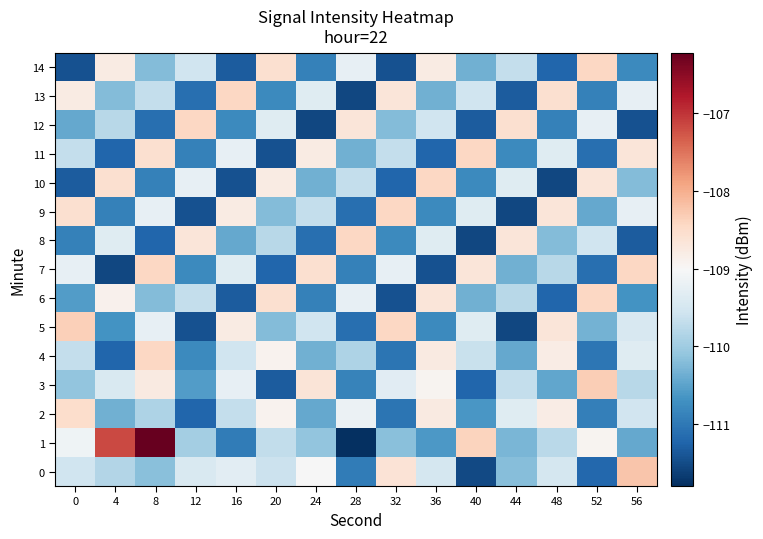

Reading left to right, extract all data points from this chart.

0: 0=-109.6	4=-109.8	8=-110.2	12=-109.4	16=-109.3	20=-109.6	24=-109.0	28=-111.0	32=-108.6	36=-109.5	40=-111.5	44=-110.2	48=-109.5	52=-111.2	56=-108.2
1: 0=-109.1	4=-107.2	8=-106.2	12=-110.0	16=-111.0	20=-109.7	24=-110.1	28=-111.8	32=-110.2	36=-110.6	40=-108.4	44=-110.3	48=-109.8	52=-108.9	56=-110.4
2: 0=-108.5	4=-110.3	8=-109.9	12=-111.2	16=-109.7	20=-108.9	24=-110.4	28=-109.2	32=-111.0	36=-108.8	40=-110.6	44=-109.3	48=-108.8	52=-110.9	56=-109.5
3: 0=-110.1	4=-109.4	8=-108.8	12=-110.6	16=-109.2	20=-111.3	24=-108.7	28=-110.9	32=-109.3	36=-108.9	40=-111.2	44=-109.7	48=-110.5	52=-108.3	56=-109.8
4: 0=-109.7	4=-111.2	8=-108.4	12=-110.8	16=-109.6	20=-108.9	24=-110.3	28=-109.9	32=-111.0	36=-108.8	40=-109.6	44=-110.4	48=-108.8	52=-111.0	56=-109.3
5: 0=-108.3	4=-110.7	8=-109.2	12=-111.5	16=-108.8	20=-110.2	24=-109.6	28=-111.1	32=-108.4	36=-110.8	40=-109.3	44=-111.6	48=-108.7	52=-110.3	56=-109.5
6: 0=-110.6	4=-108.9	8=-110.2	12=-109.7	16=-111.3	20=-108.6	24=-110.9	28=-109.2	32=-111.5	36=-108.7	40=-110.3	44=-109.8	48=-111.2	52=-108.4	56=-110.7
7: 0=-109.2	4=-111.6	8=-108.4	12=-110.8	16=-109.3	20=-111.2	24=-108.6	28=-110.9	32=-109.2	36=-111.5	40=-108.7	44=-110.3	48=-109.8	52=-111.1	56=-108.4
8: 0=-110.9	4=-109.3	8=-111.2	12=-108.7	16=-110.4	20=-109.8	24=-111.1	28=-108.4	32=-110.8	36=-109.3	40=-111.6	44=-108.7	48=-110.2	52=-109.6	56=-111.3
9: 0=-108.6	4=-110.9	8=-109.2	12=-111.5	16=-108.8	20=-110.2	24=-109.7	28=-111.1	32=-108.4	36=-110.8	40=-109.3	44=-111.6	48=-108.7	52=-110.4	56=-109.2
10: 0=-111.3	4=-108.6	8=-110.9	12=-109.2	16=-111.5	20=-108.8	24=-110.3	28=-109.7	32=-111.2	36=-108.4	40=-110.8	44=-109.3	48=-111.6	52=-108.7	56=-110.2
11: 0=-109.7	4=-111.2	8=-108.6	12=-110.9	16=-109.2	20=-111.5	24=-108.8	28=-110.3	32=-109.7	36=-111.2	40=-108.4	44=-110.8	48=-109.3	52=-111.1	56=-108.7
12: 0=-110.4	4=-109.8	8=-111.1	12=-108.4	16=-110.8	20=-109.3	24=-111.6	28=-108.7	32=-110.2	36=-109.6	40=-111.3	44=-108.6	48=-110.9	52=-109.2	56=-111.5
13: 0=-108.8	4=-110.2	8=-109.7	12=-111.1	16=-108.4	20=-110.8	24=-109.3	28=-111.6	32=-108.7	36=-110.3	40=-109.6	44=-111.3	48=-108.6	52=-110.9	56=-109.2
14: 0=-111.5	4=-108.8	8=-110.2	12=-109.6	16=-111.3	20=-108.6	24=-110.9	28=-109.2	32=-111.5	36=-108.8	40=-110.3	44=-109.7	48=-111.2	52=-108.4	56=-110.8